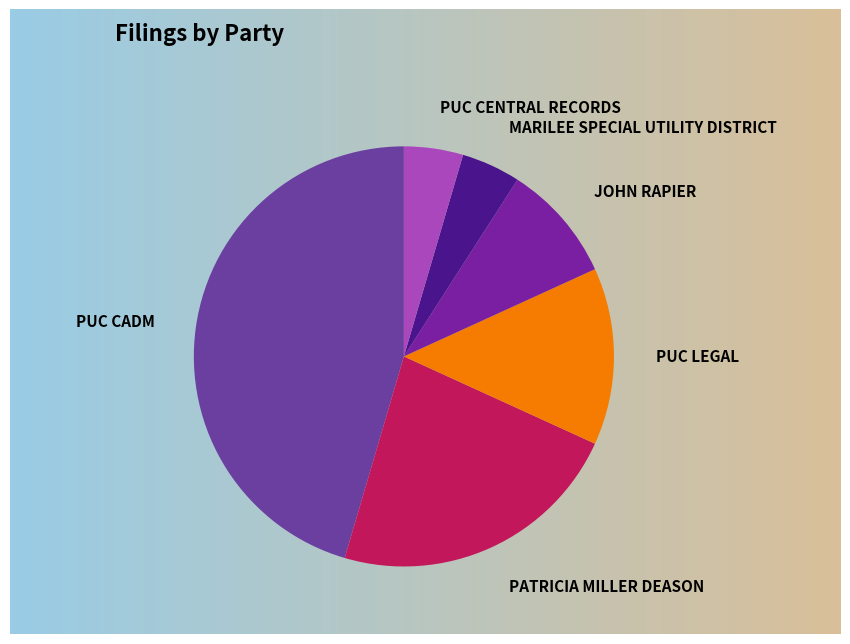

Is the sum of PUC LEGAL and MARILEE SPECIAL UTILITY DISTRICT greater than half?

No